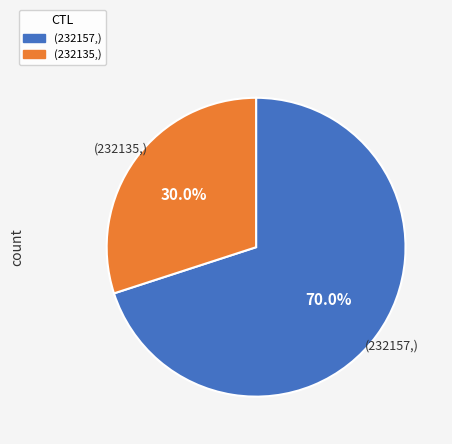

How many slices are in this pie chart?

2